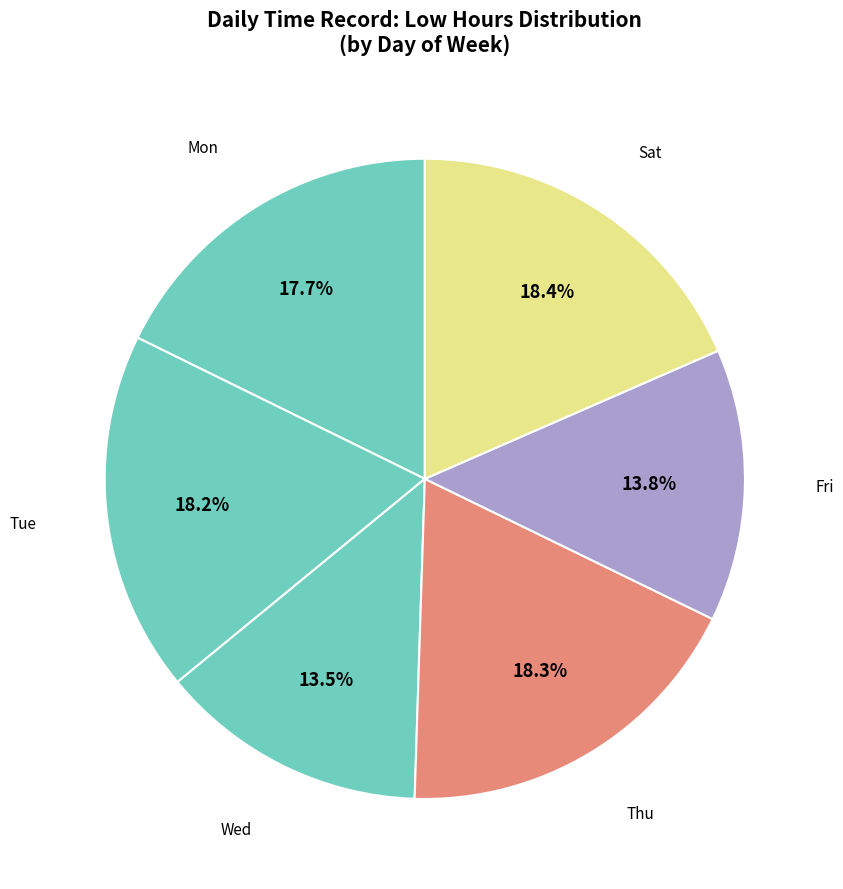

Combined, do Tue and Thu account for over 50%?

No